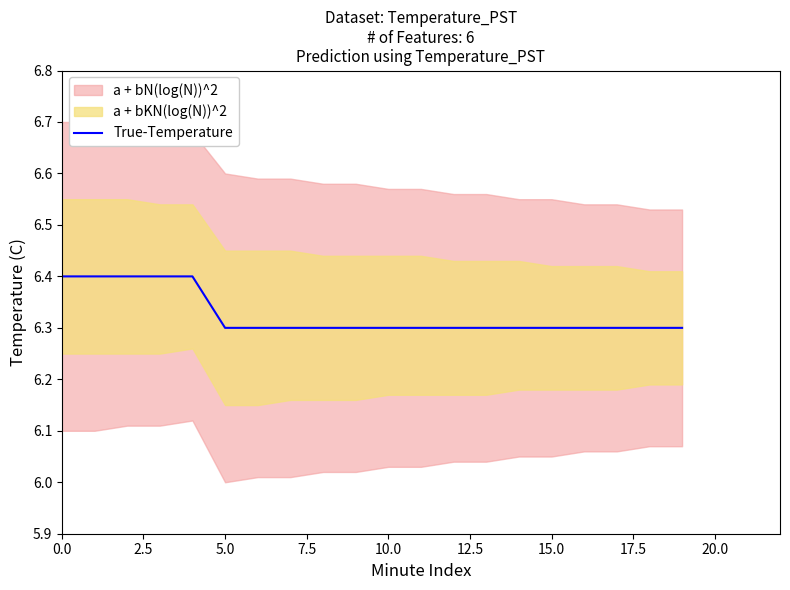

Reading left to right, transcribe all the data shown in this chart.

6.4	6.4	6.4	6.4	6.4	6.3	6.3	6.3	6.3	6.3	6.3	6.3	6.3	6.3	6.3	6.3	6.3	6.3	6.3	6.3